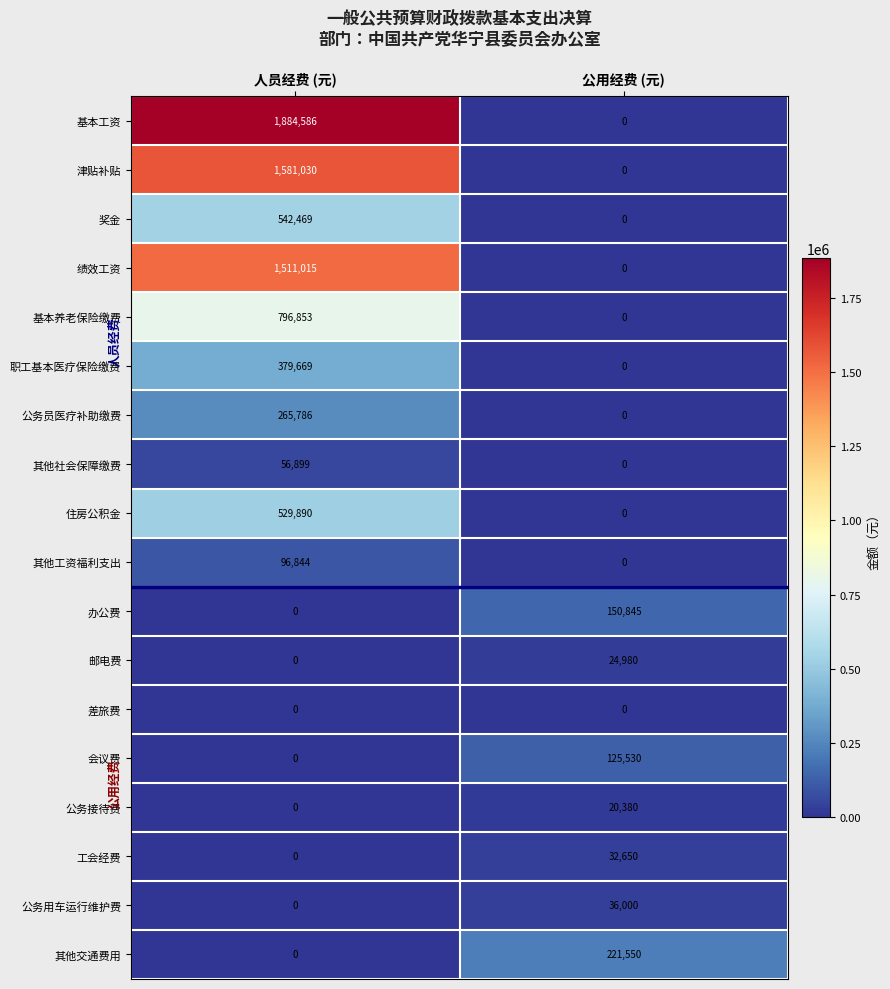

Is it true that 办公费 equals 150845 at 公用经费 (元)?

True